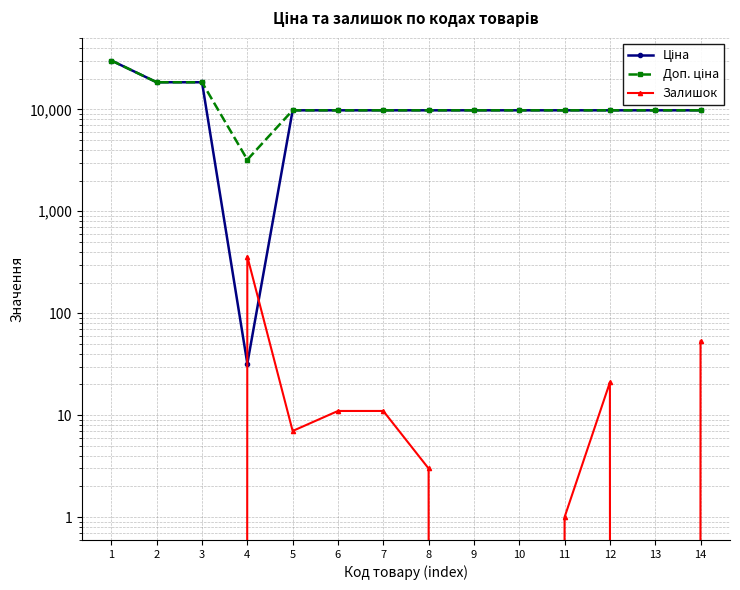

True or false: Доп. ціна and Ціна cross at least once.

False